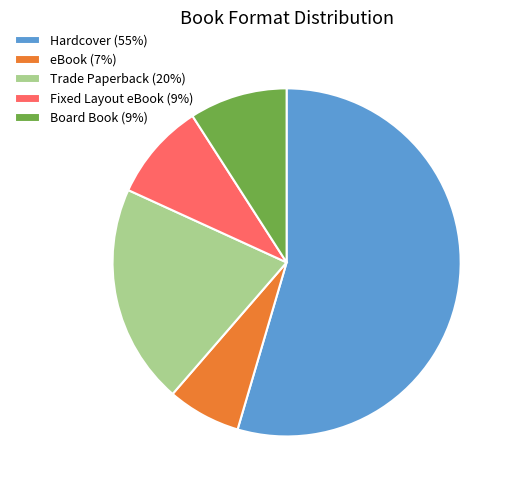

Which slice is the largest?

Hardcover